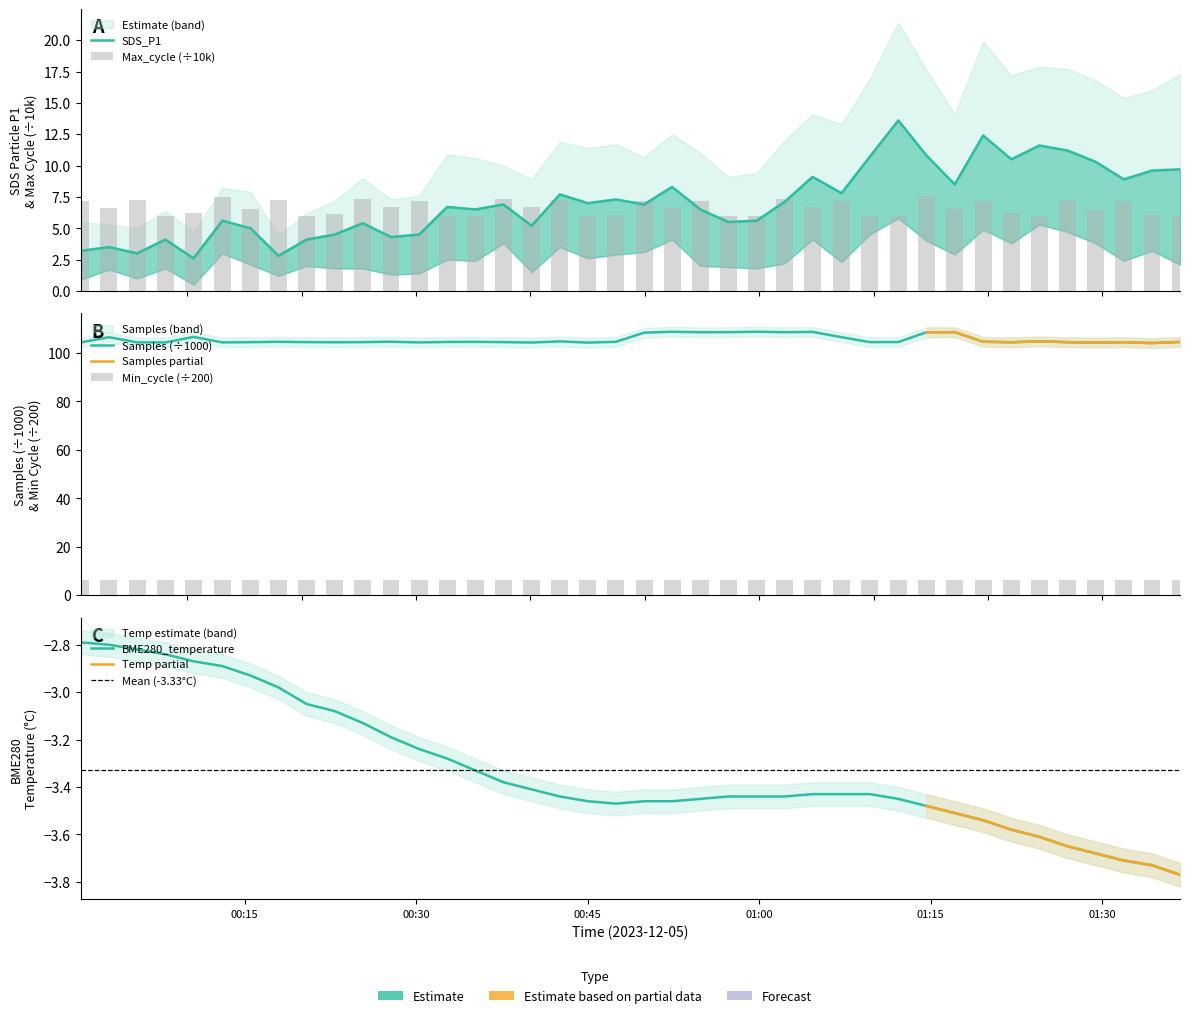

Which series has the largest total across all categories?

SDS_P1